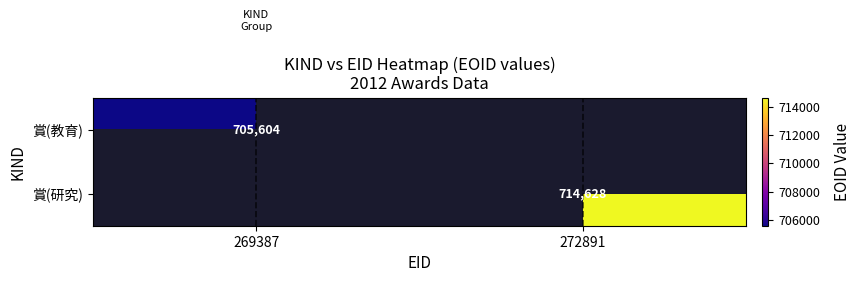

True or false: 賞(教育) has a value of 334774 at 269387.

False